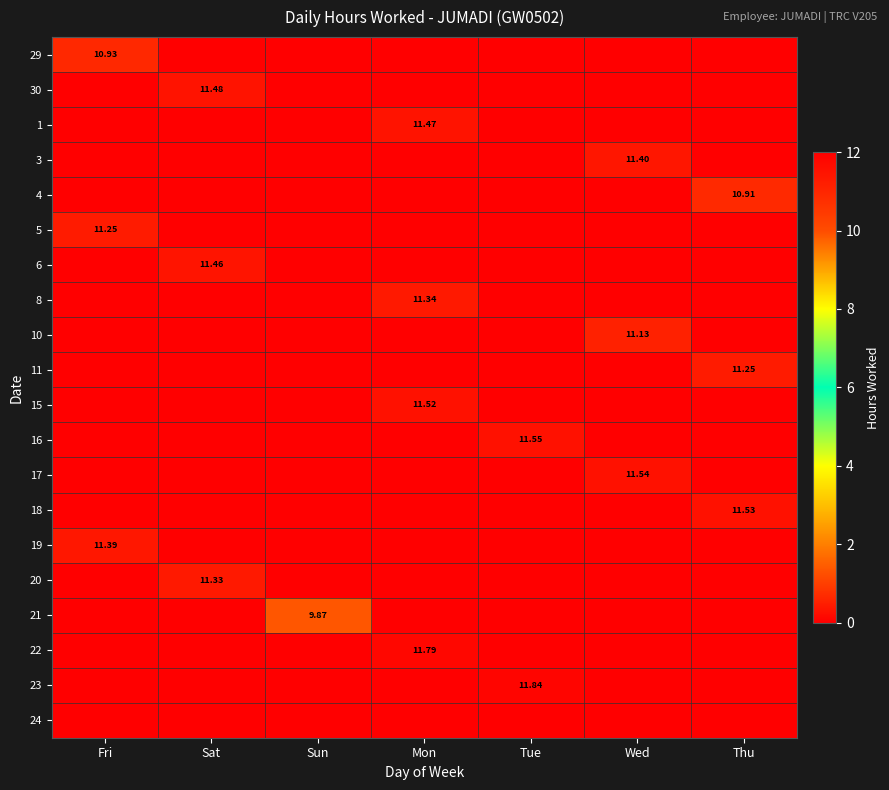

How many data points in 16 are above 0?

1